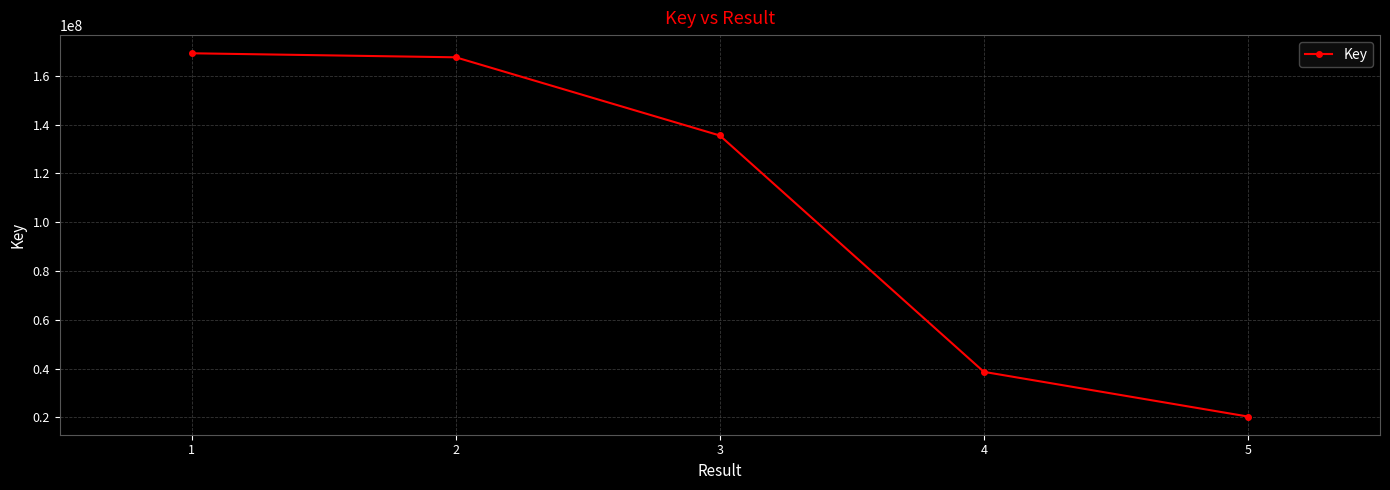

What is the change in value from 3 to 4?

-96878122